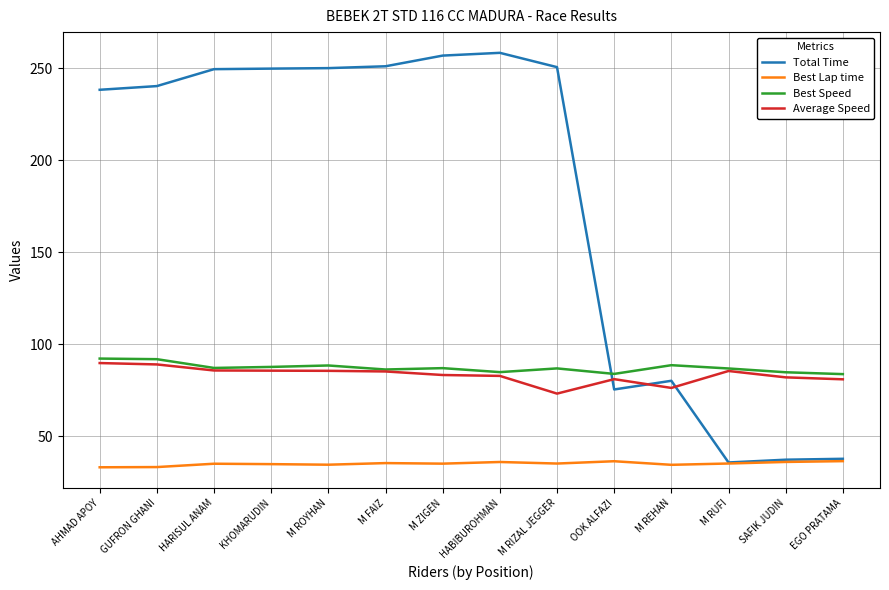

How many times do Best Speed and Total Time cross each other?

1